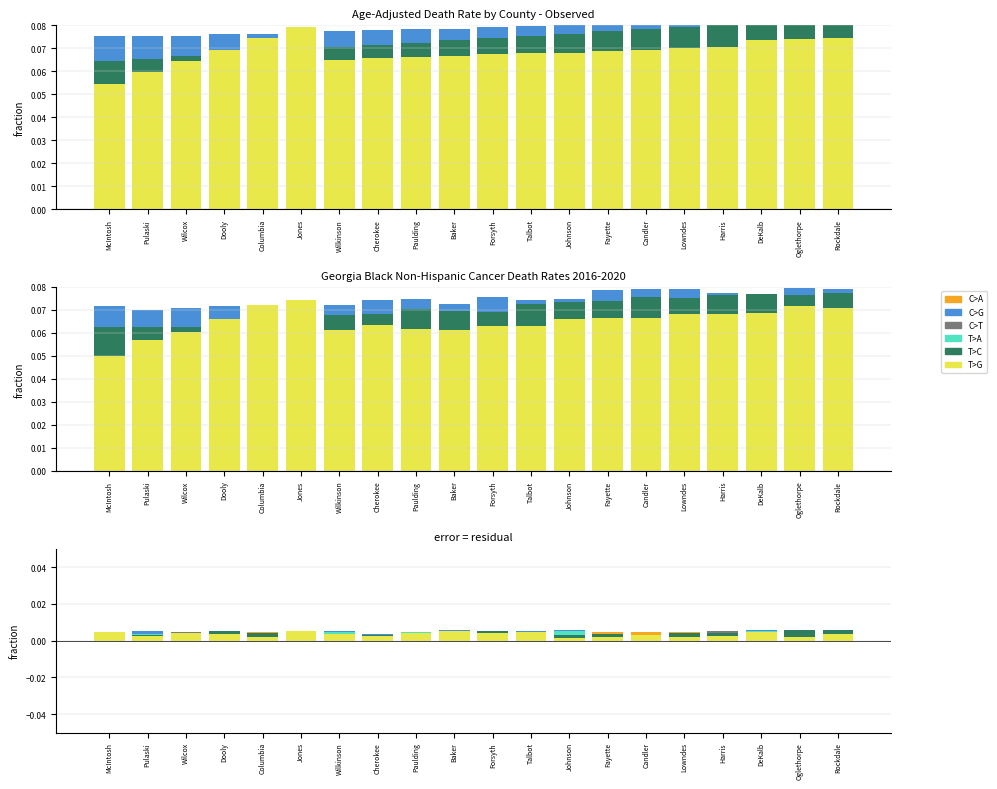

At which category is the sum across all series the highest?

DeKalb